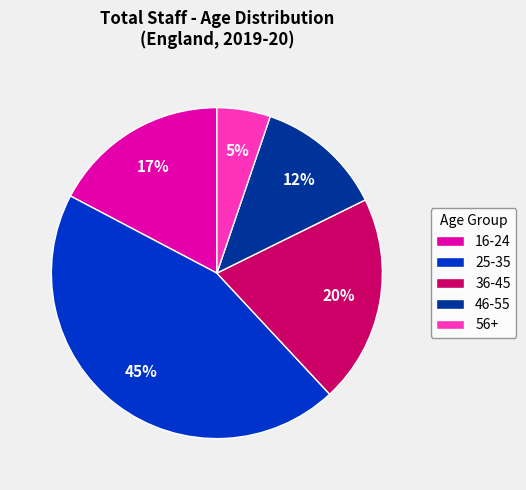

Is there a majority slice in this chart?

No